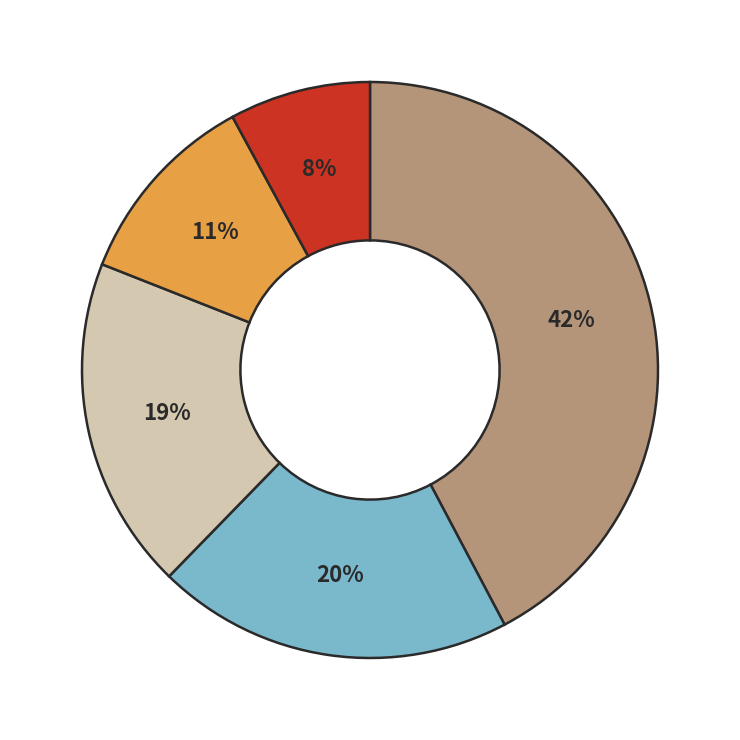

To the nearest percent, what is the difference between the largest and smallest slice percentages?

34%